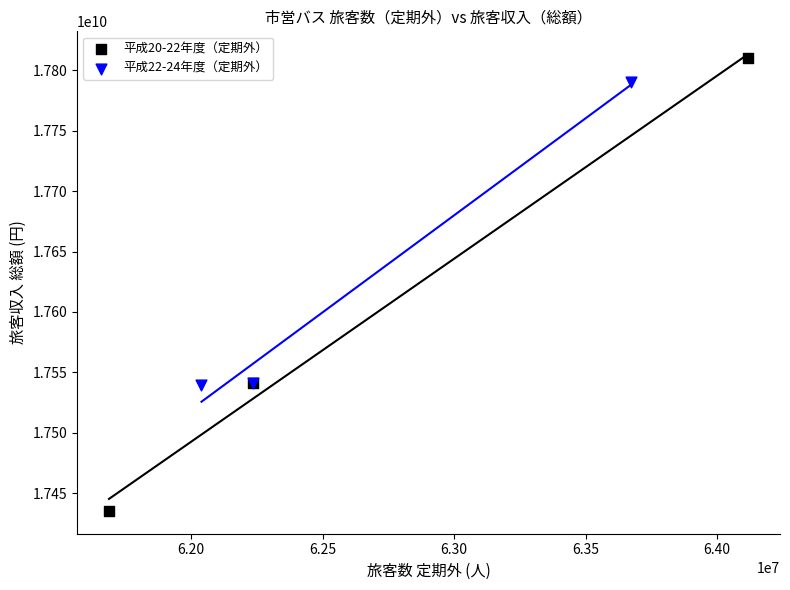

Which series contains the lowest Y value?

平成20-22年度（定期外）